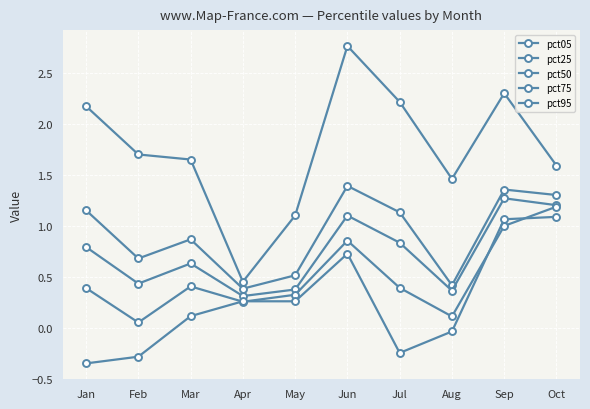

How many categories are shown in the chart?

10